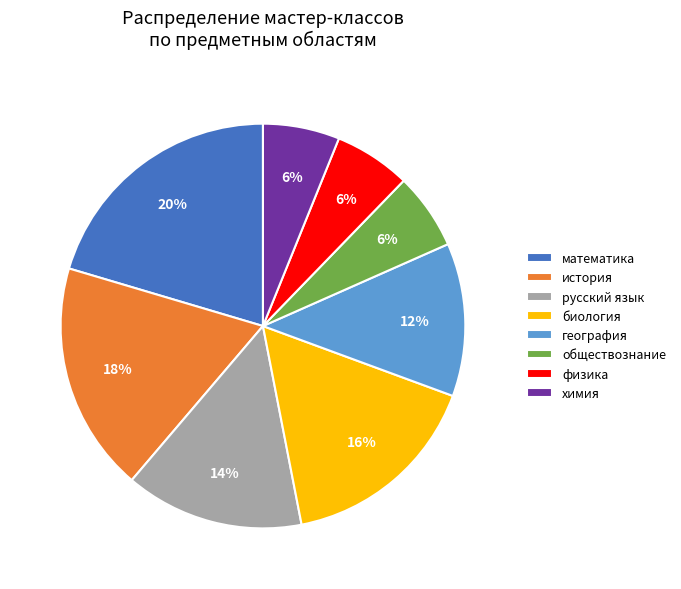

What percentage is the физика slice, to the nearest percent?

6%